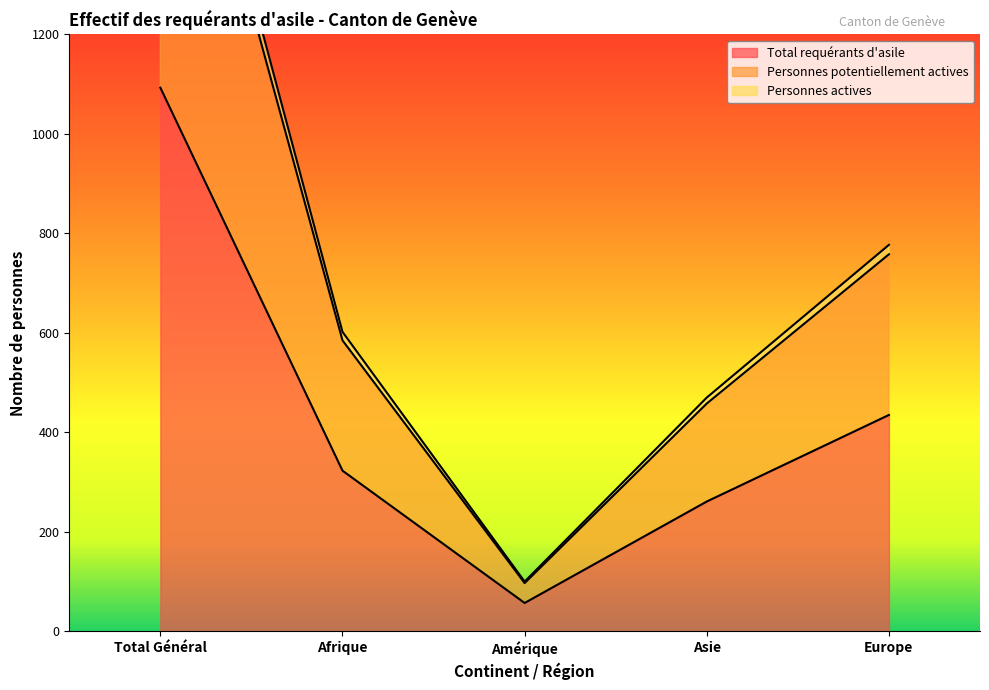

The value of Total requérants d'asile at Asie is 122. True or false?

False